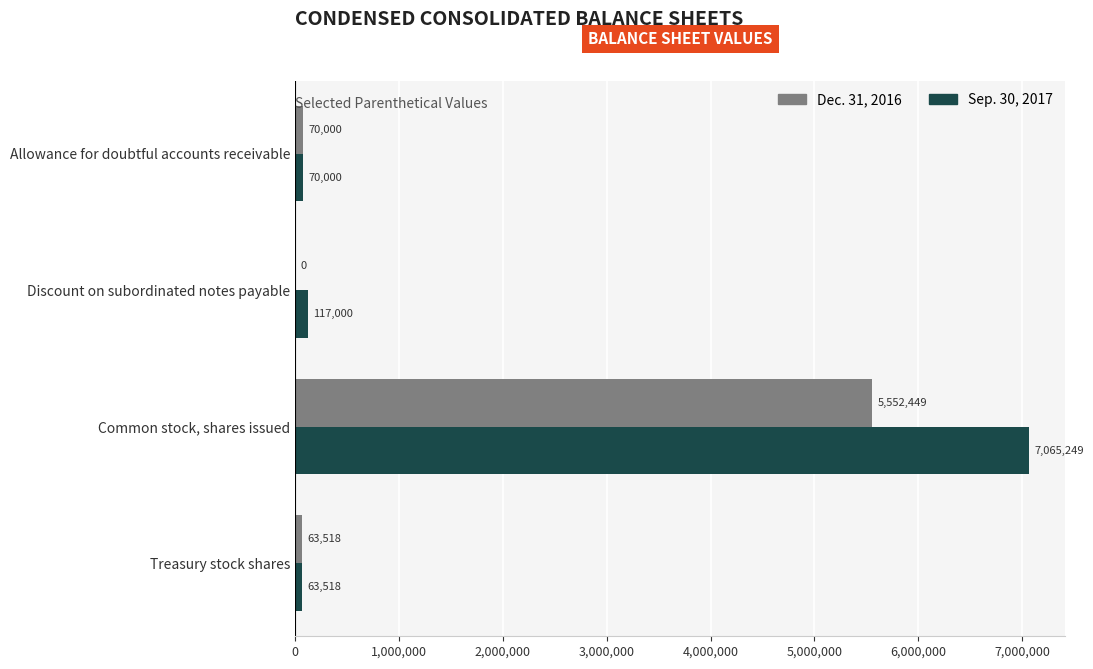

Which series changed the most between Discount on subordinated notes payable and Treasury stock shares?

Dec. 31, 2016